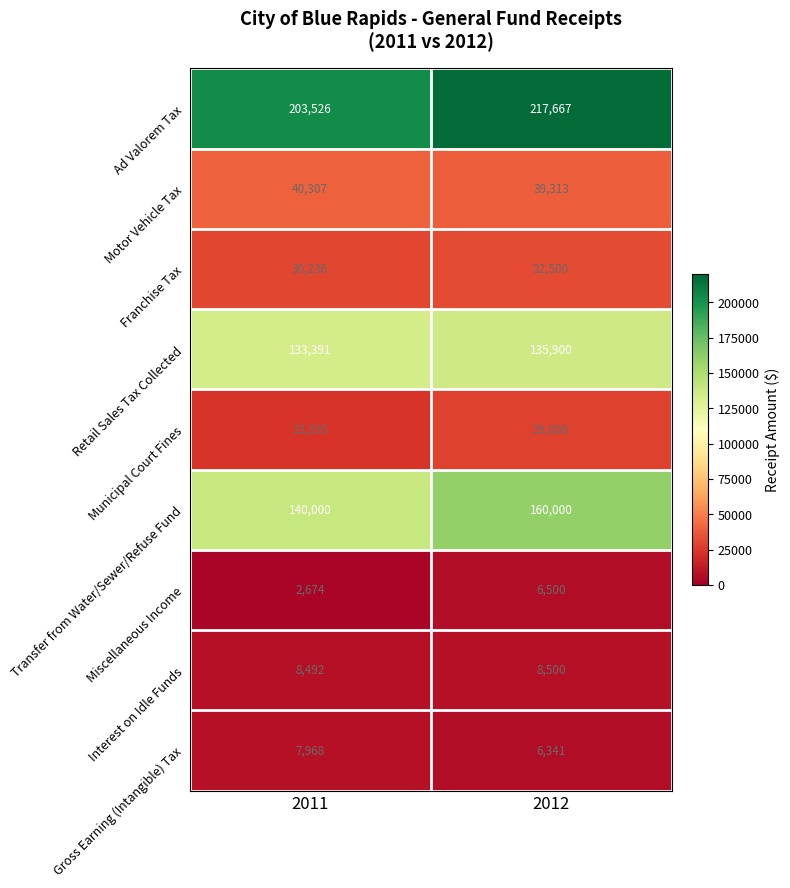

Which series has the widest spread of values?

Transfer from Water/Sewer/Refuse Fund